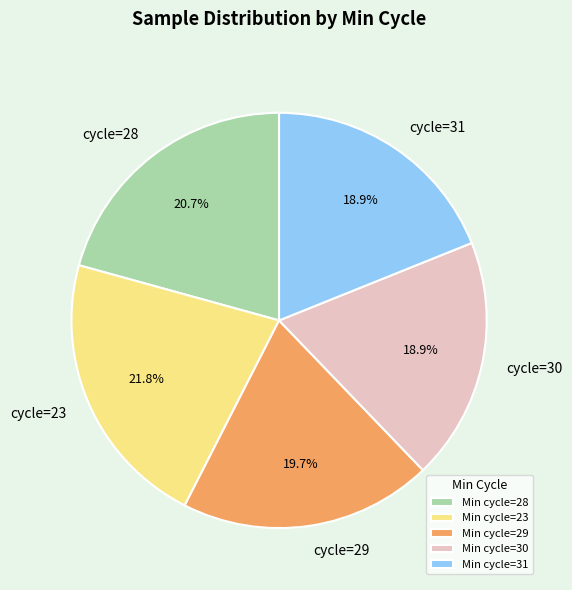

Which has a higher value, cycle=28 or cycle=31?

cycle=28